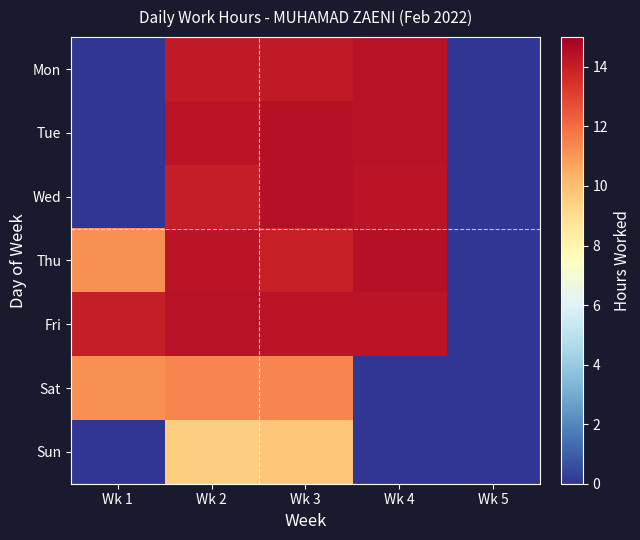

Reading left to right, list all the values displayed in this chart.

Mon: Wk 1=0.0	Wk 2=14.2	Wk 3=14.2	Wk 4=14.4	Wk 5=0.0
Tue: Wk 1=0.0	Wk 2=14.3	Wk 3=14.4	Wk 4=14.4	Wk 5=0.0
Wed: Wk 1=0.0	Wk 2=14.0	Wk 3=14.4	Wk 4=14.3	Wk 5=0.0
Thu: Wk 1=11.2	Wk 2=14.3	Wk 3=14.0	Wk 4=14.4	Wk 5=0.0
Fri: Wk 1=14.1	Wk 2=14.4	Wk 3=14.3	Wk 4=14.3	Wk 5=0.0
Sat: Wk 1=11.2	Wk 2=11.4	Wk 3=11.4	Wk 4=0.0	Wk 5=0.0
Sun: Wk 1=0.0	Wk 2=9.5	Wk 3=9.8	Wk 4=0.0	Wk 5=0.0